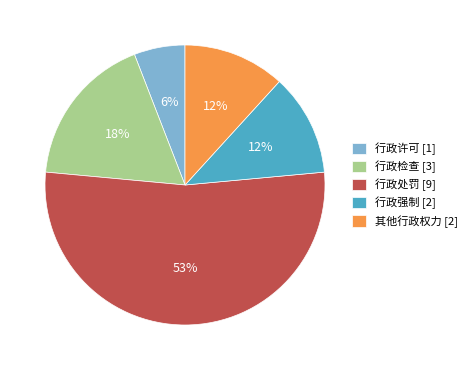

Which category has the smallest portion of the pie?

行政许可